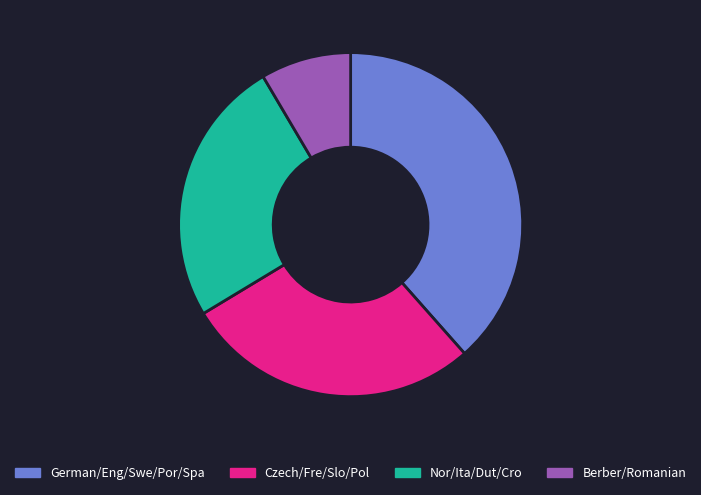

Does Czech/Fre/Slo/Pol account for over 50% of the chart?

No